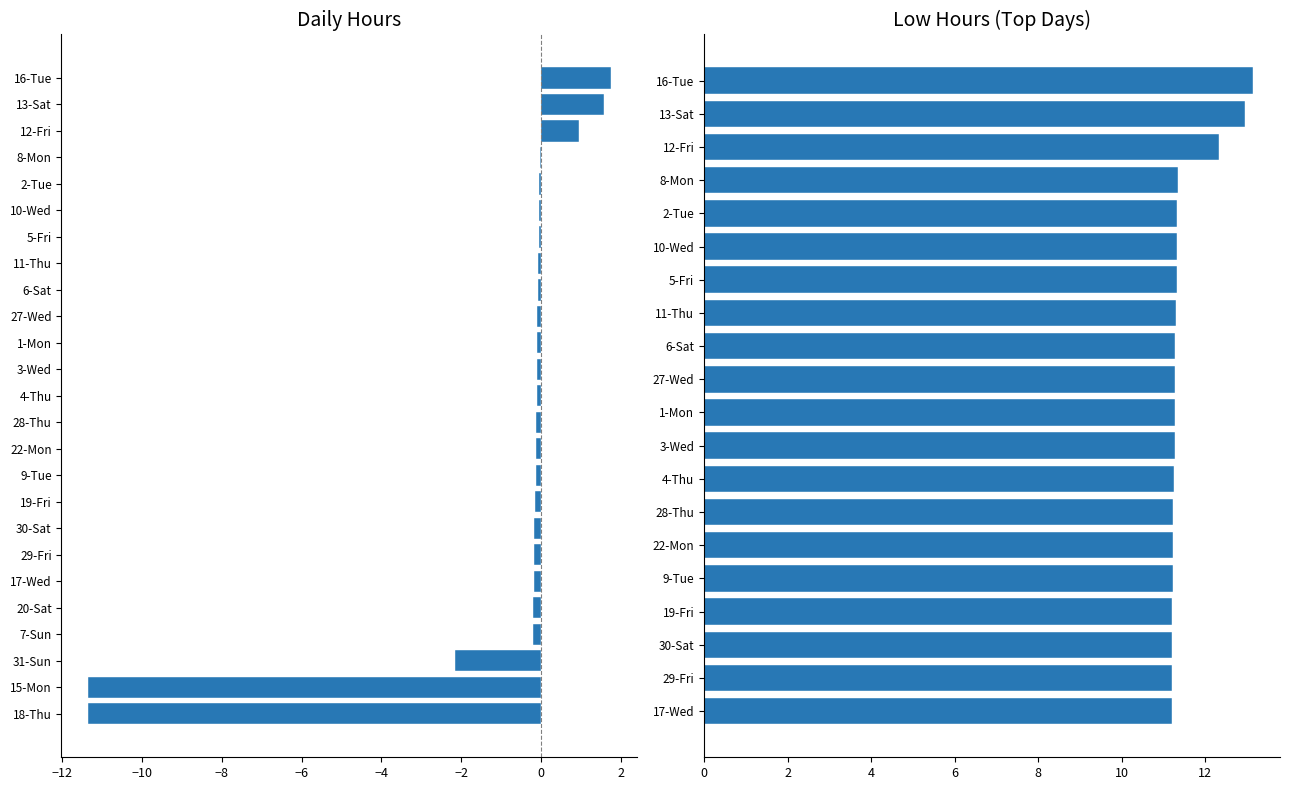

The value at 20-Sat is 3.2. True or false?

False